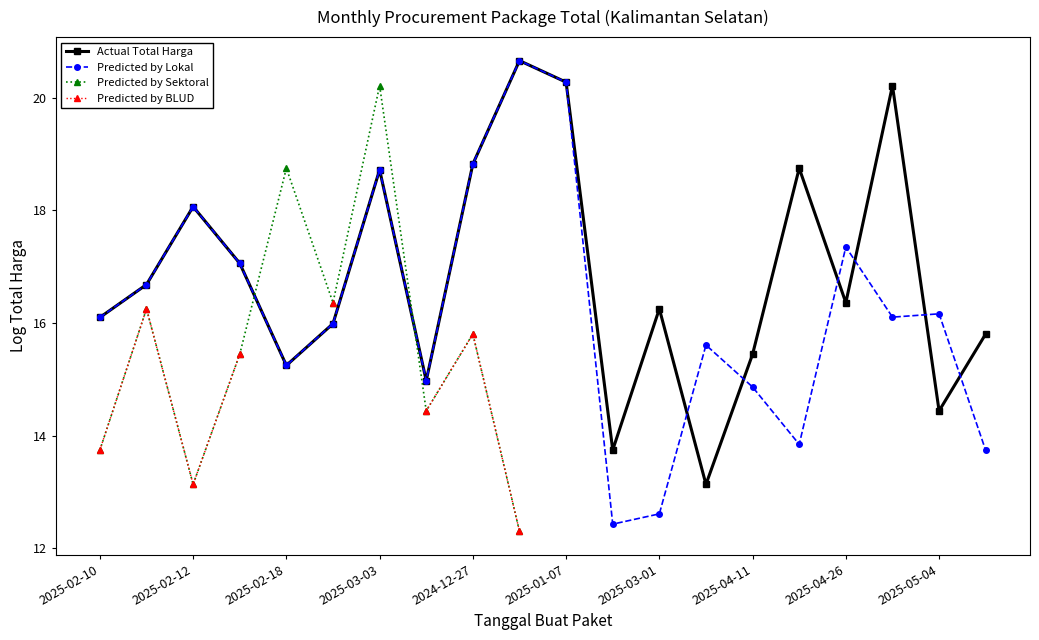

What is the minimum value for Actual Total Harga?

13.1